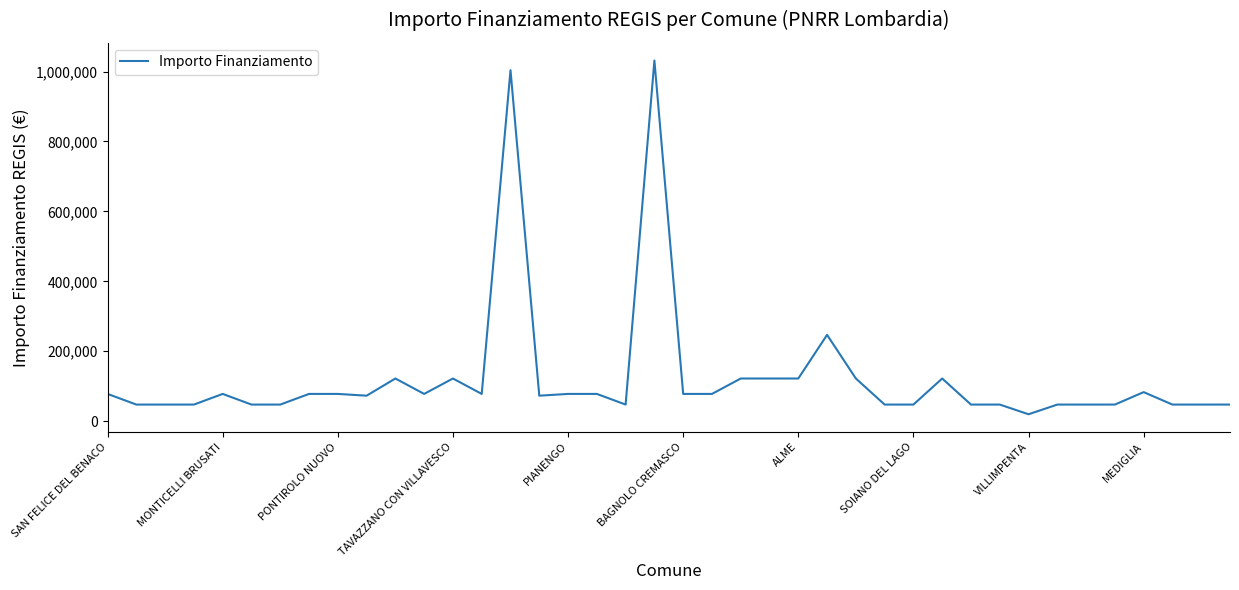

How many lines are shown in the chart?

1